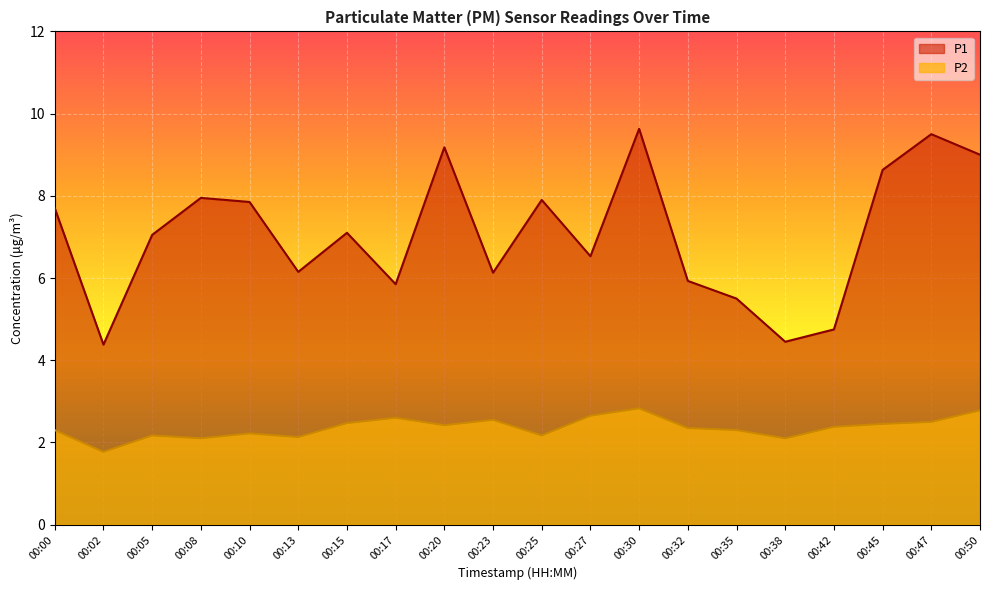

What value does the P2 series have at 00:32?

2.4